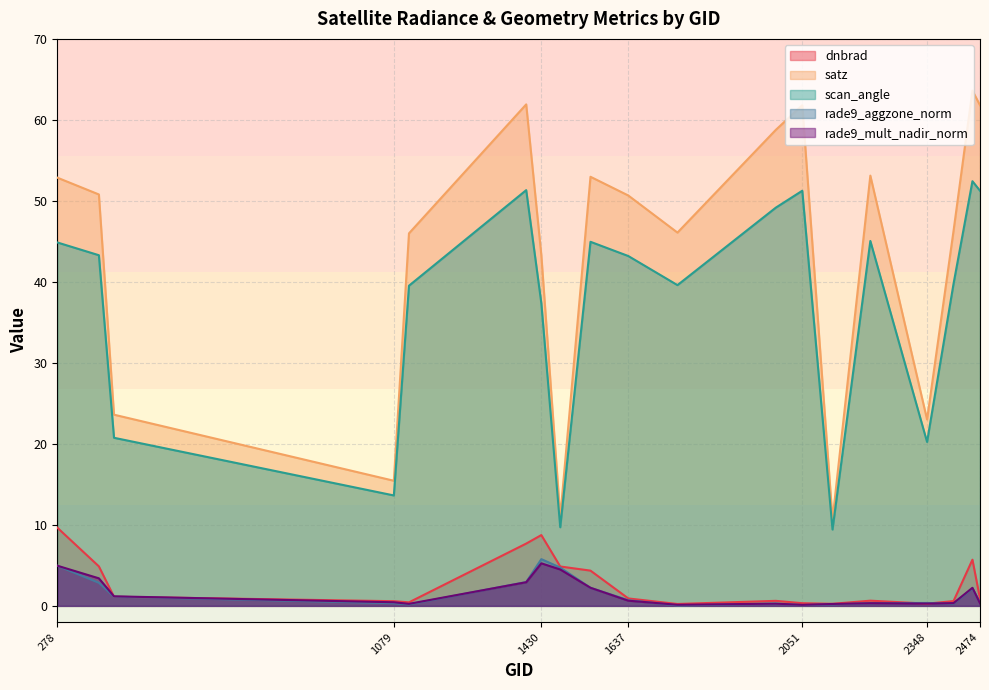

Reading left to right, what are all the values shown in this chart?

dnbrad: 278=9.7	377=4.9	413=1.1	1079=0.6	1115=0.4	1394=7.7	1430=8.7	1475=4.9	1547=4.3	1637=0.9	1754=0.2	1988=0.6	2051=0.3	2123=0.3	2213=0.6	2348=0.3	2411=0.6	2456=5.7	2474=0.9
satz: 278=52.9	377=50.8	413=23.6	1079=15.4	1115=46.0	1394=61.9	1430=43.3	1475=11.0	1547=53.0	1637=50.7	1754=46.1	1988=58.8	2051=61.8	2123=10.7	2213=53.1	2348=23.0	2411=46.3	2456=63.6	2474=61.8
scan_angle: 278=44.9	377=43.3	413=20.8	1079=13.6	1115=39.5	1394=51.3	1430=37.4	1475=9.7	1547=44.9	1637=43.2	1754=39.6	1988=49.2	2051=51.3	2123=9.4	2213=45.1	2348=20.2	2411=39.8	2456=52.4	2474=51.3
rade9_aggzone_norm: 278=5.0	377=2.8	413=1.1	1079=0.3	1115=0.2	1394=2.9	1430=5.8	1475=4.7	1547=2.2	1637=0.7	1754=0.1	1988=0.3	2051=0.1	2123=0.2	2213=0.3	2348=0.4	2411=0.3	2456=2.1	2474=0.4
rade9_mult_nadir_norm: 278=5.0	377=3.4	413=1.2	1079=0.4	1115=0.2	1394=2.9	1430=5.3	1475=4.5	1547=2.2	1637=0.6	1754=0.1	1988=0.3	2051=0.1	2123=0.2	2213=0.3	2348=0.3	2411=0.3	2456=2.2	2474=0.3